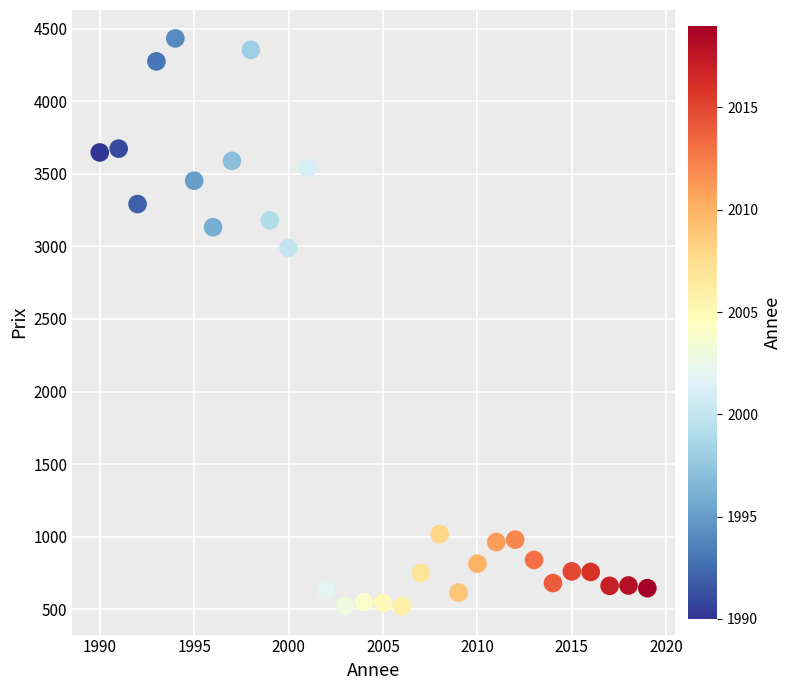

What Y value in the scatter plot is closest to 2477?

2989.2